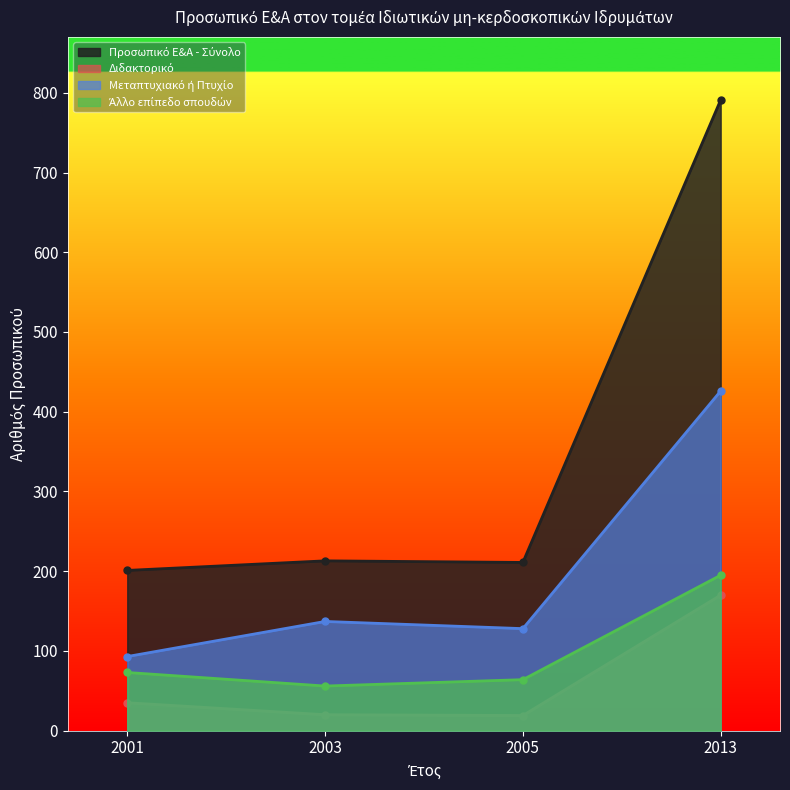

Which category has the highest value in the Άλλο επίπεδο σπουδών series?

2013